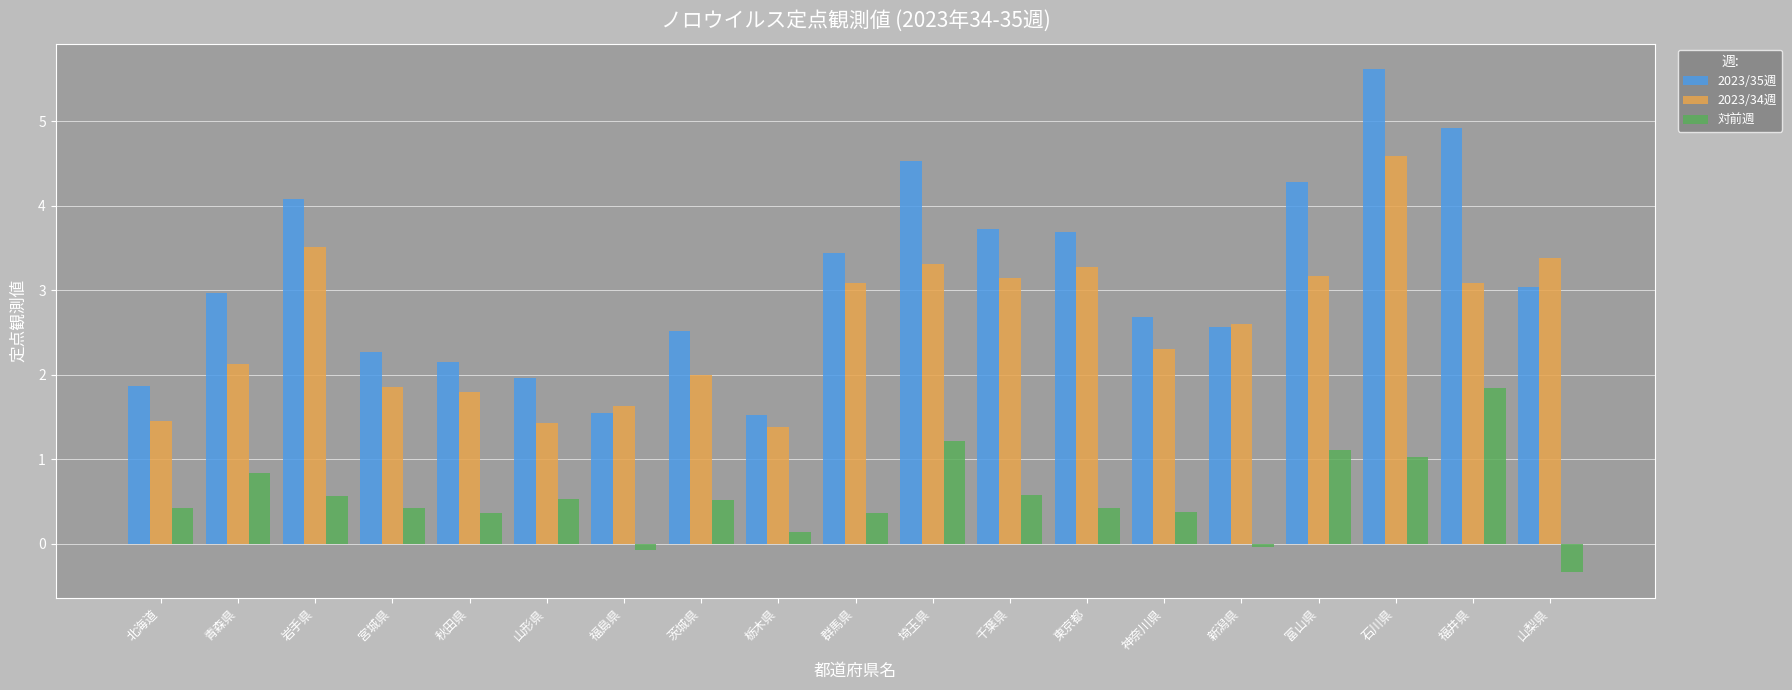

At which label does 対前週 reach its minimum?

山梨県